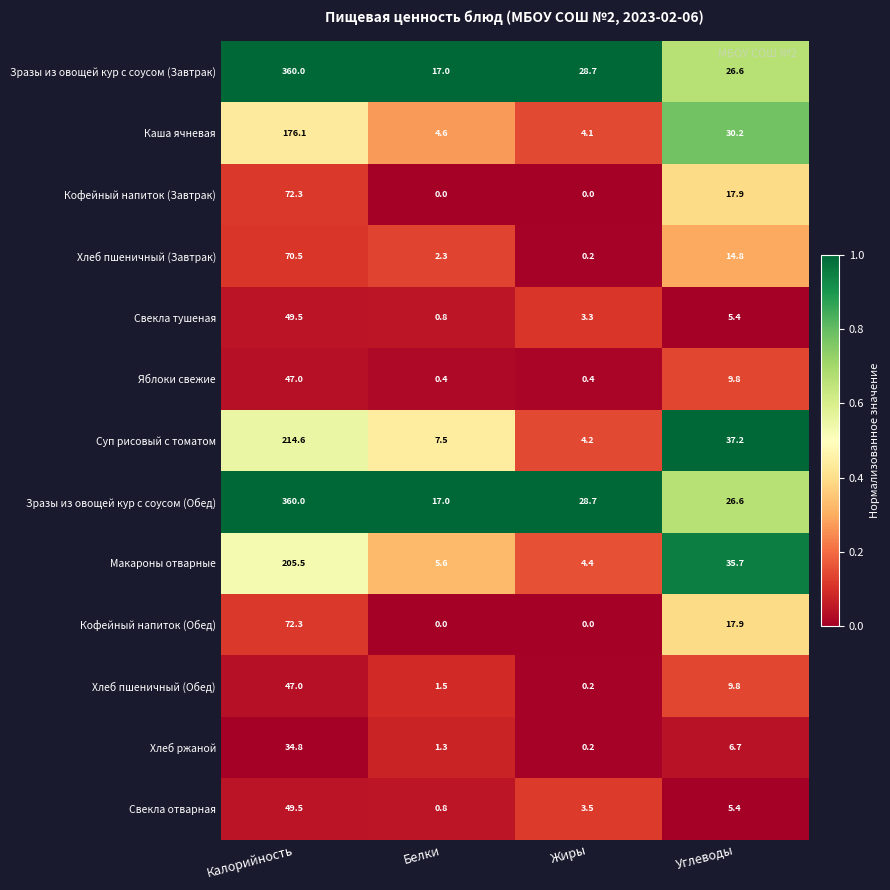

True or false: Зразы из овощей кур с соусом (Обед) has a value of 17.0 at Белки.

True